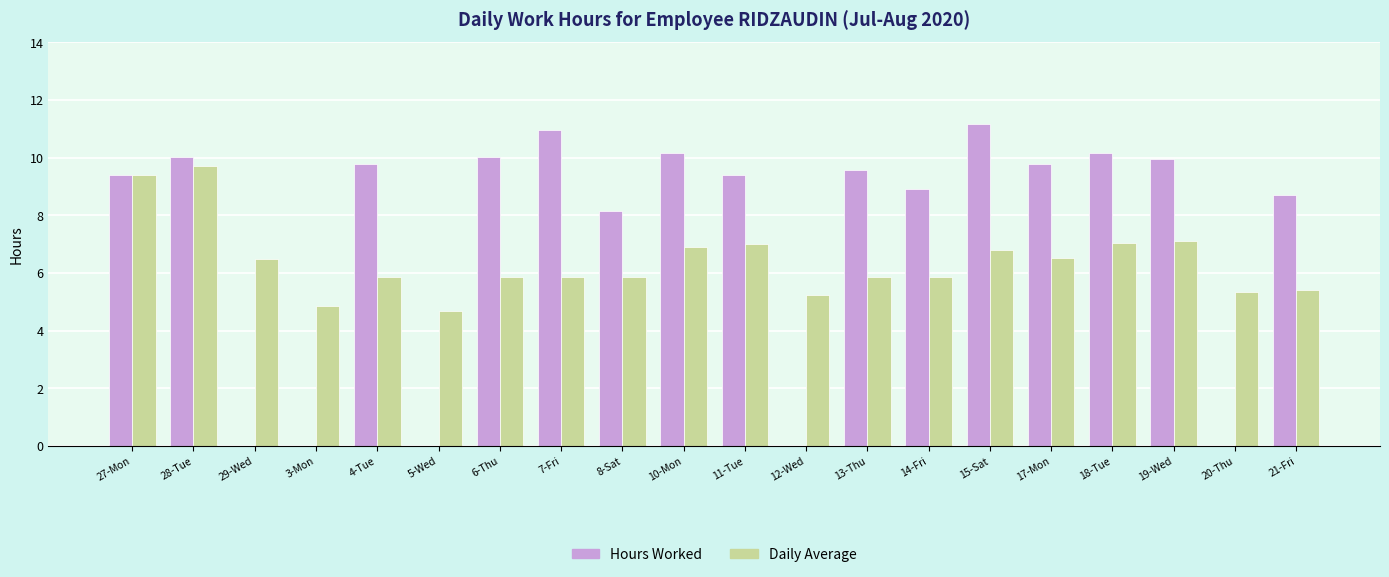

What is the sum of the Hours Worked values at 14-Fri and 4-Tue?

18.7